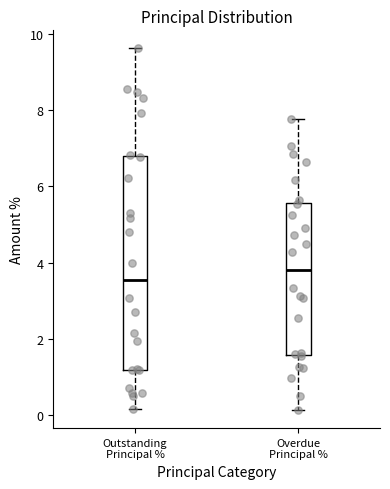

Where is the lower edge of the box for Outstanding Principal % on the y-axis? The values are not printed on the chart, so give them approximately, as read against the axis.

1.2